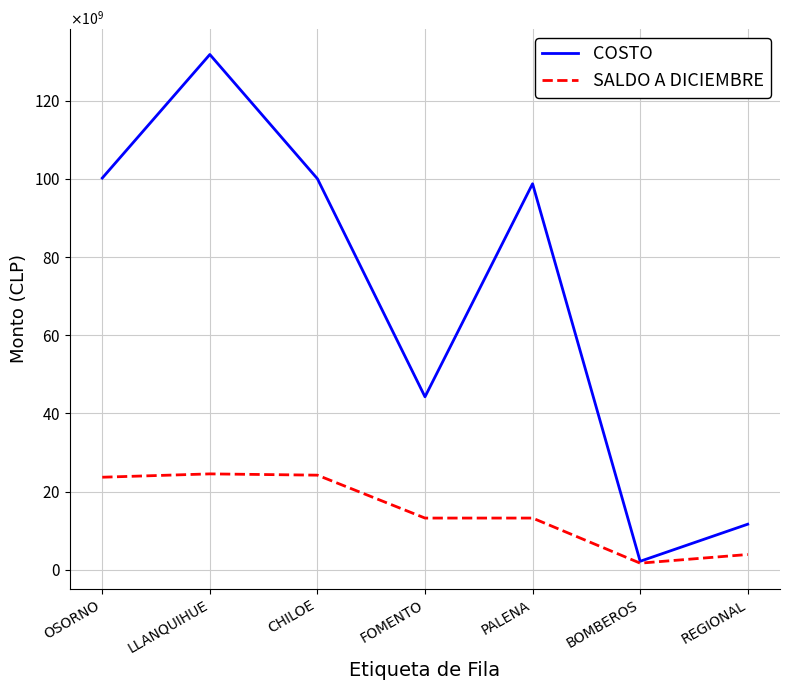

How many interior local valleys does the SALDO A DICIEMBRE series have?

2